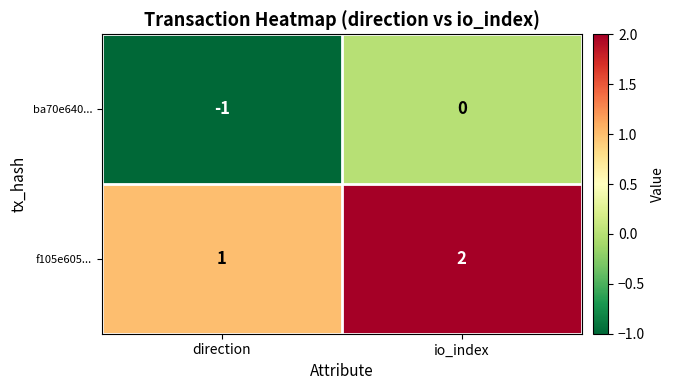

Where is ba70e640... nearest to the value 0?

io_index